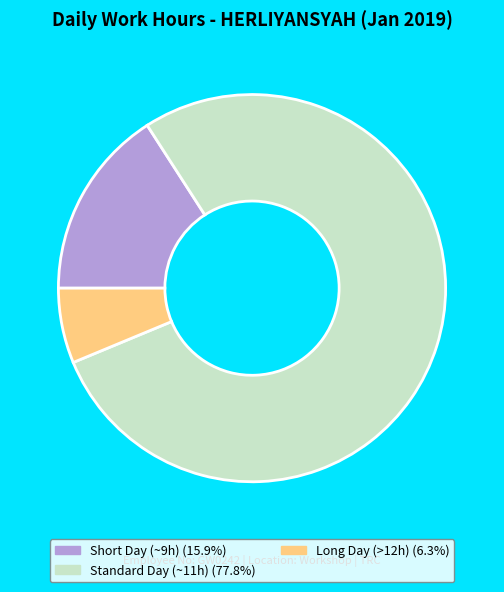

What is the ratio of the value at Long Day (>12h) (6.3%) to the value at Short Day (~9h) (15.9%)?

0.4